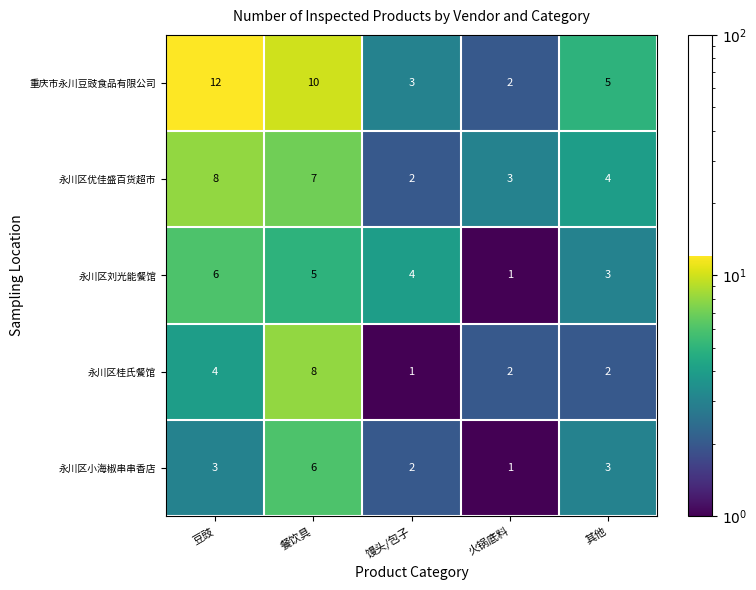

How many 永川区刘光能餐馆 values are between 3 and 5?

3